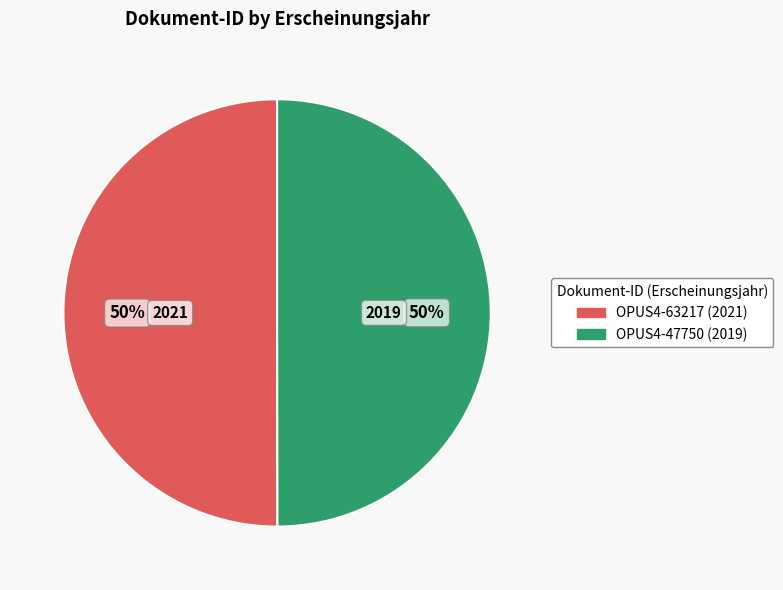

Combined, do OPUS4-47750 and OPUS4-63217 account for over 50%?

Yes